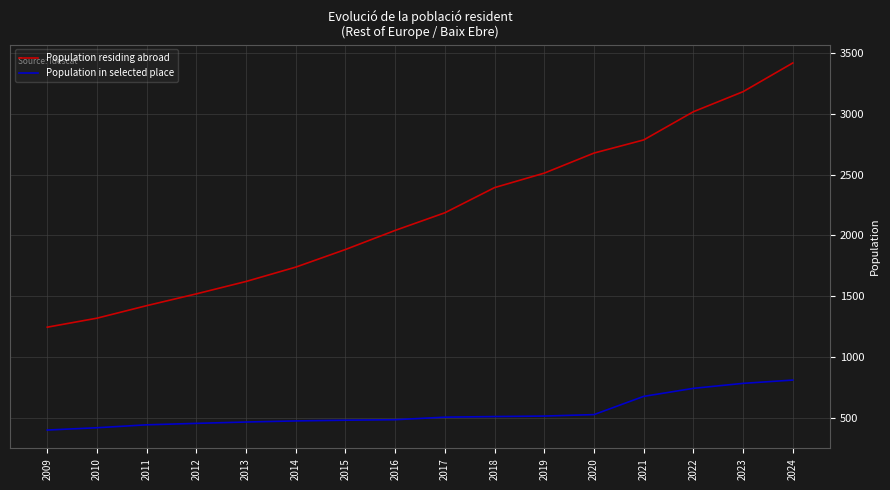

Is it true that Population residing abroad equals 3813 at 2020?

False